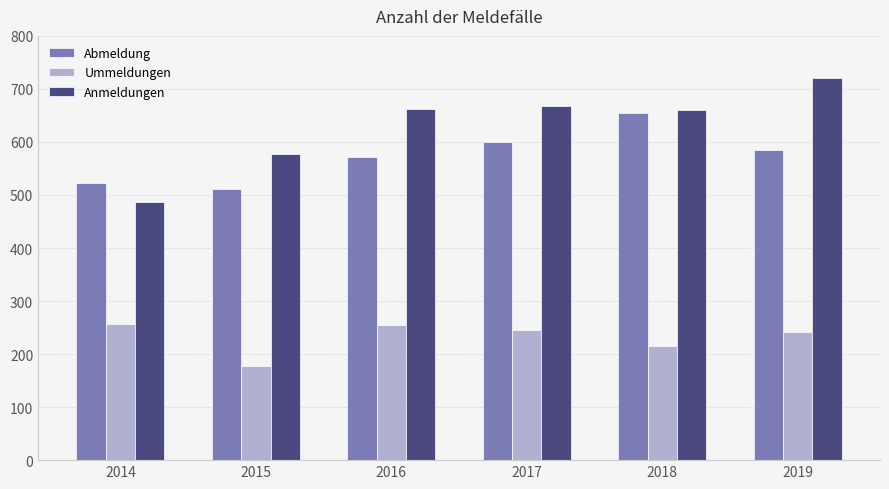

What is the value of the Anmeldungen bar at the 6th from the left?

720